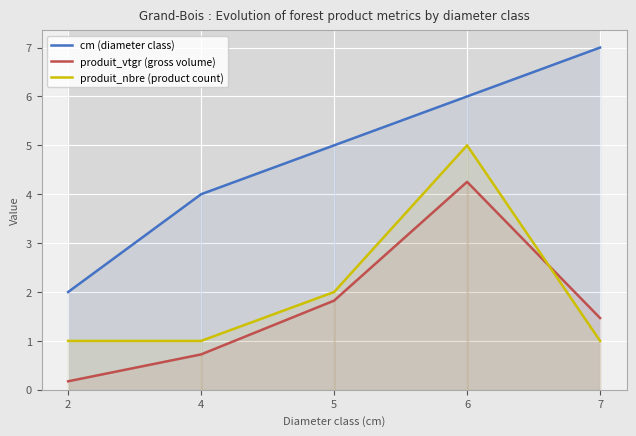

At how many categories does at least one series exceed 1?

5